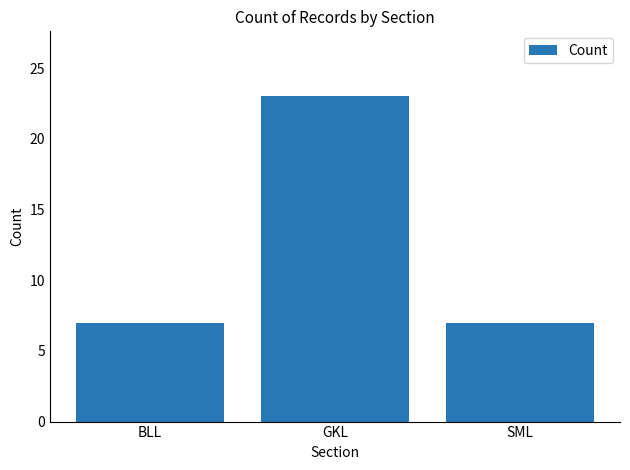

What is the label of the 2nd bar from the left?

GKL